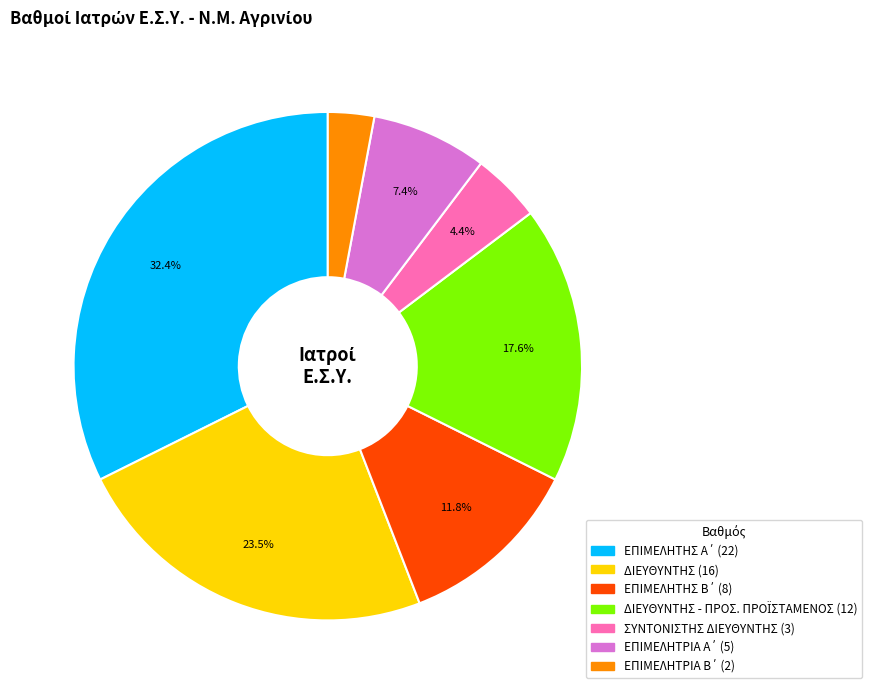

Is there any slice that represents more than half of the pie?

No